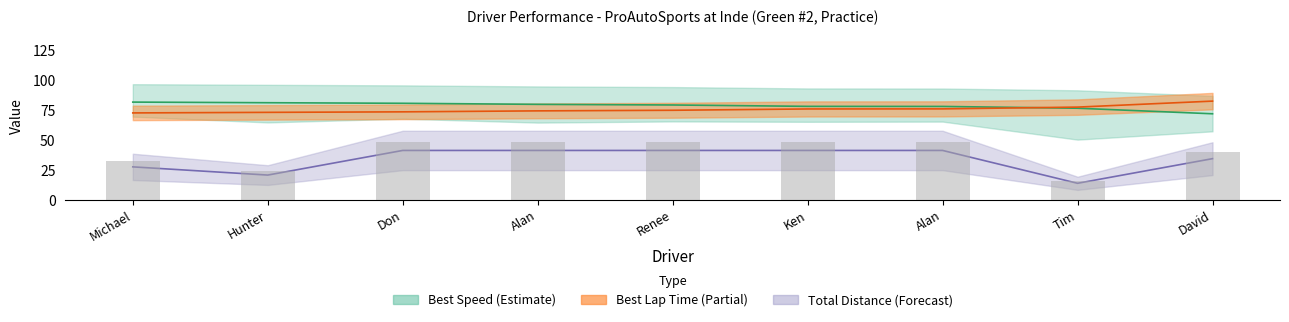

What is the label of the 4th bar from the right?

Ken